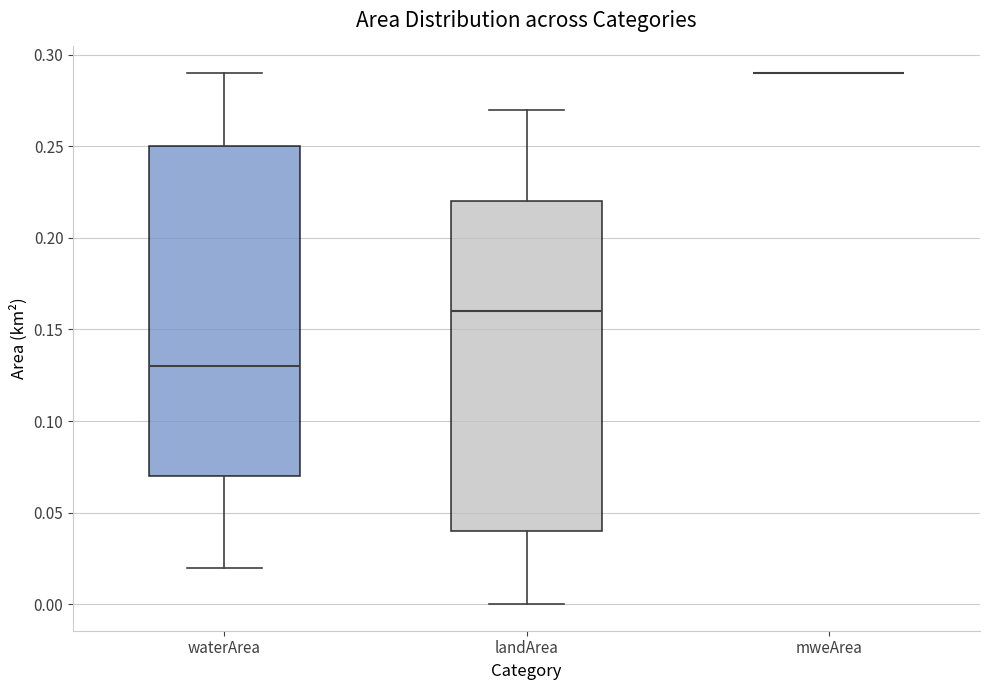

Reading left to right, transcribe this box plot: for each box, give where its median line is, the range the box spans, and where its two whiskers end, as read against the y-axis. The values are not printed on the chart, so give them approximately, as read against the axis.

waterArea: median 0.13, box 0.07 to 0.25, whiskers 0.02 to 0.29
landArea: median 0.16, box 0.04 to 0.22, whiskers 0.00 to 0.27
mweArea: box collapsed to a line at 0.29, whiskers 0.29 to 0.29